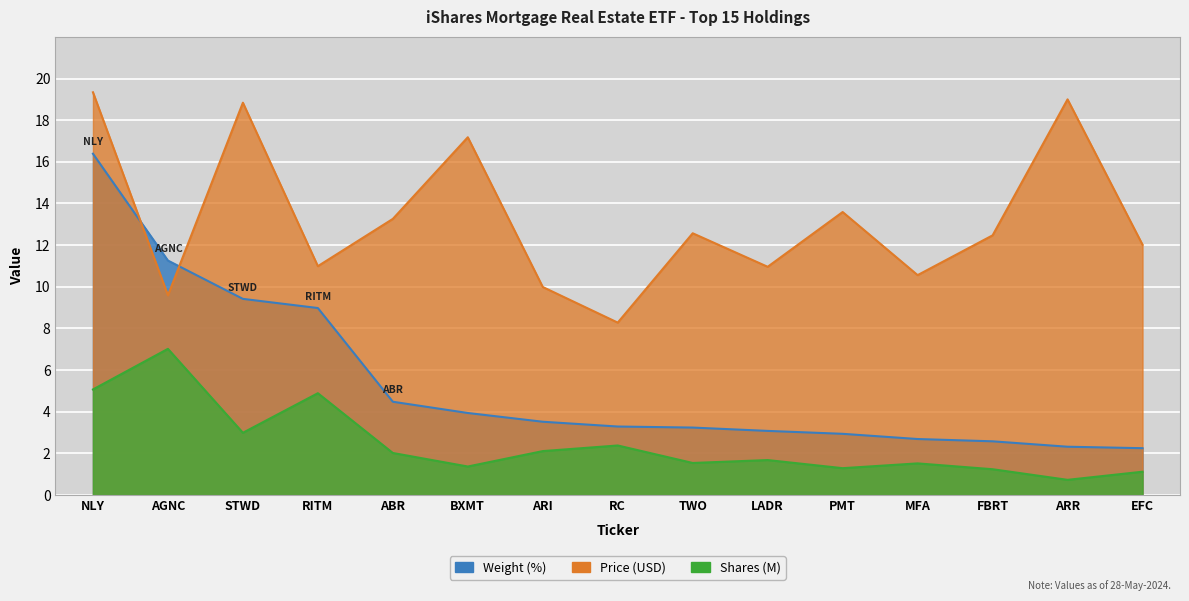

How many data points in Shares (M) are above 1?

14